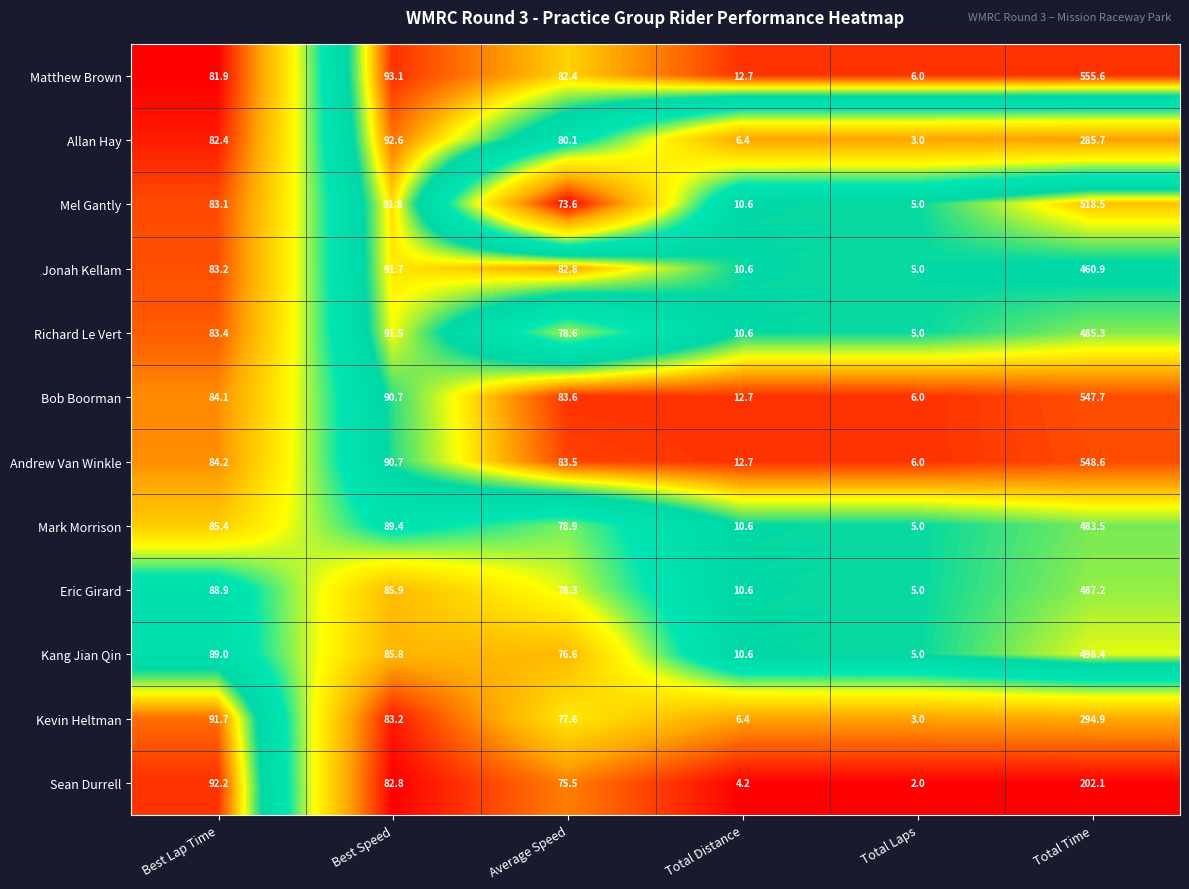

Which series has the largest range (max minus min)?

Matthew Brown